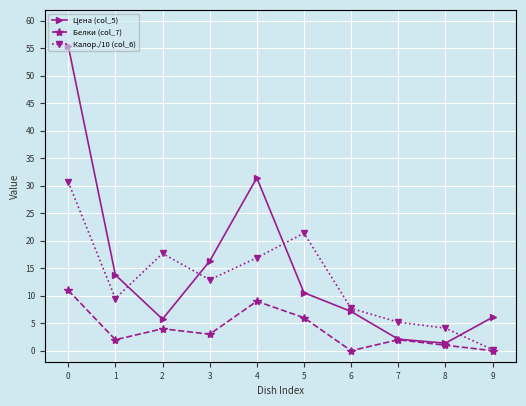

True or false: Белки (col_7) has a value of 2.0 at 7.

True